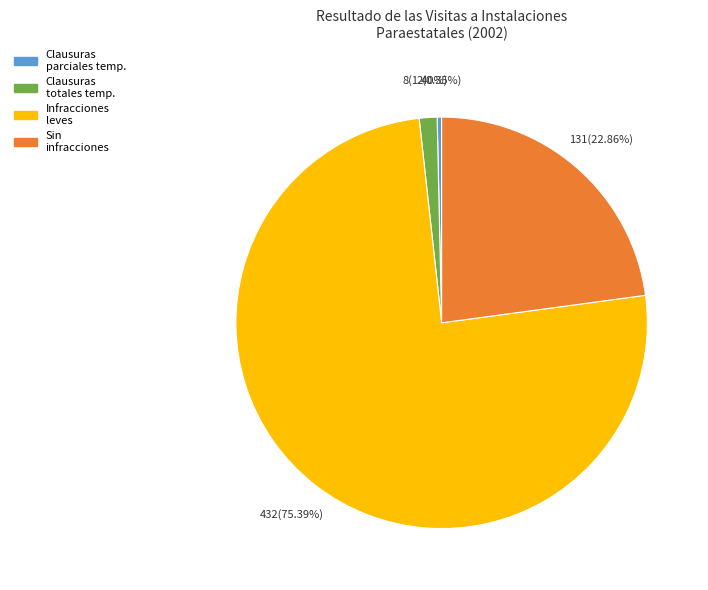

Does any single category account for the majority?

Yes